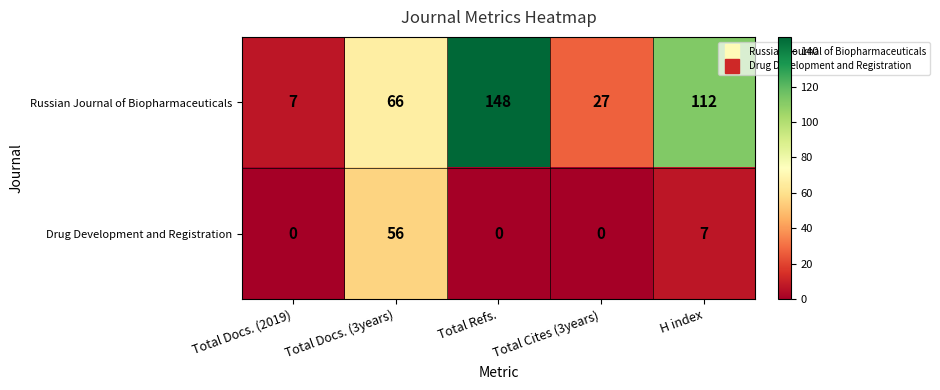

Reading left to right, transcribe all the data shown in this chart.

Russian Journal of Biopharmaceuticals: Total Docs. (2019)=7	Total Docs. (3years)=66	Total Refs.=148	Total Cites (3years)=27	H index=112
Drug Development and Registration: Total Docs. (2019)=0	Total Docs. (3years)=56	Total Refs.=0	Total Cites (3years)=0	H index=7